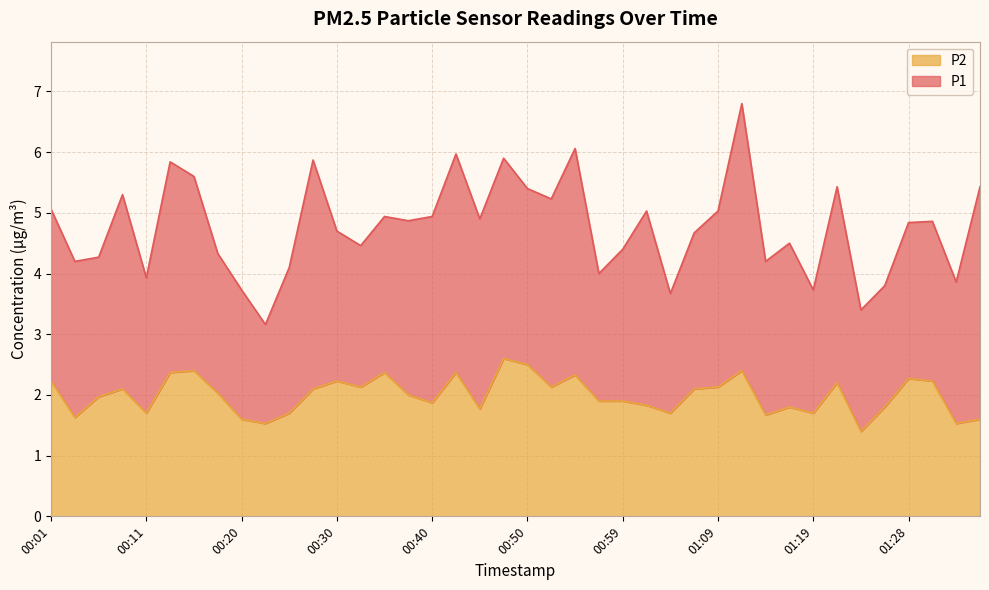

At which label is the value closest to 2?

00:37